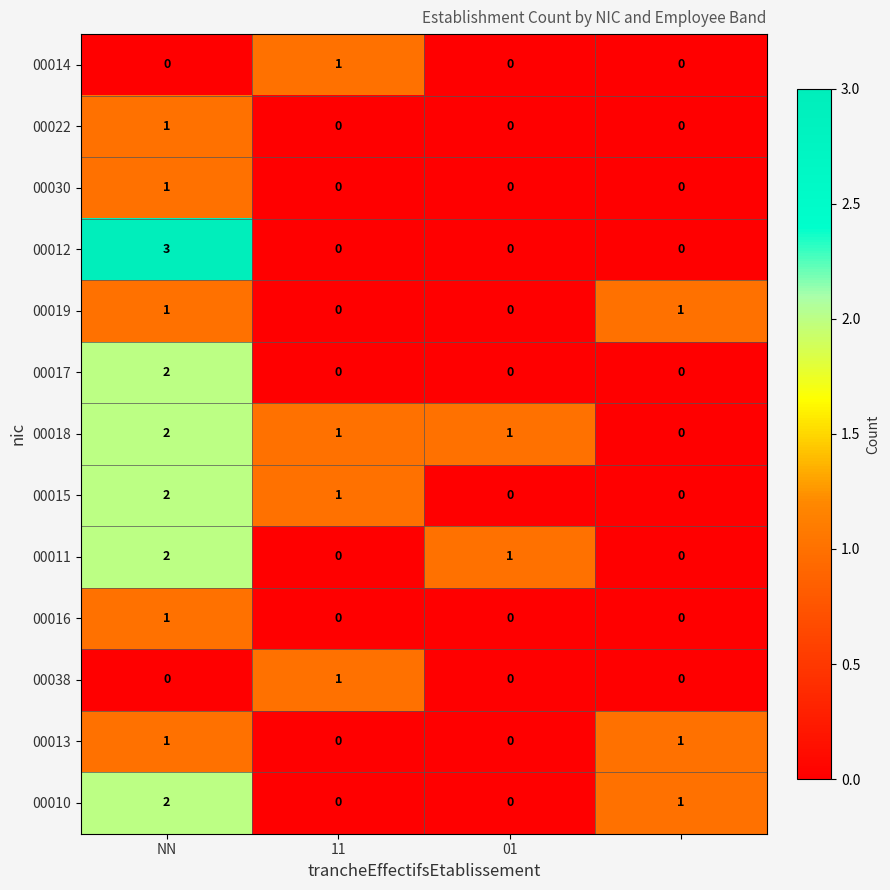

Which series has the largest range (max minus min)?

00012